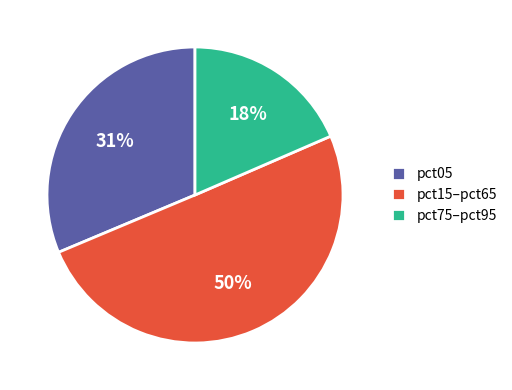

Do pct75–pct95 and pct15–pct65 together represent more than half of the pie?

Yes